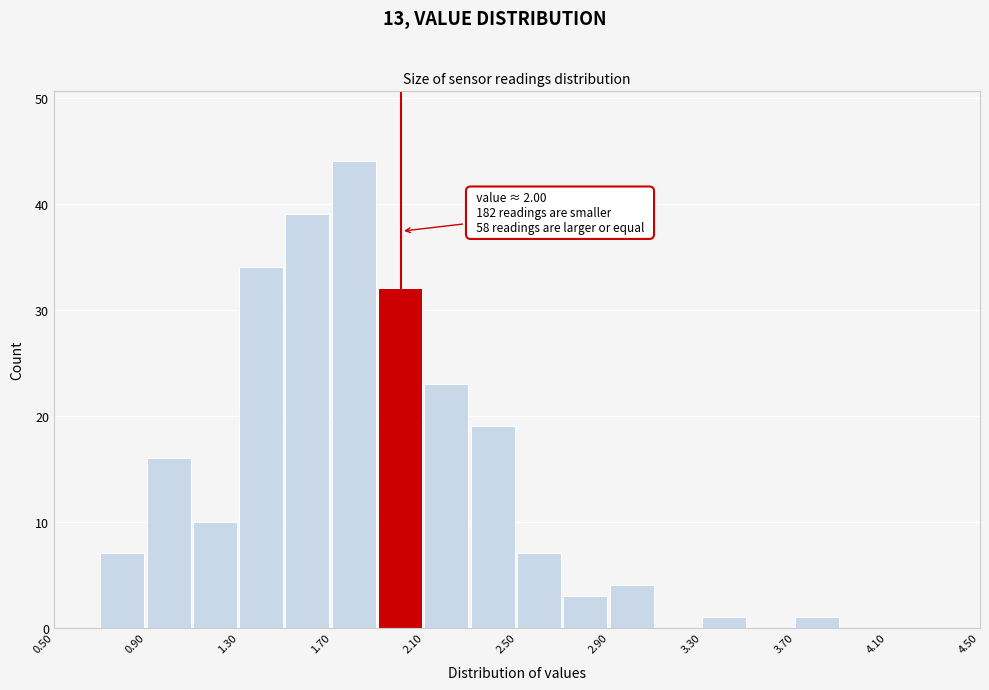

Over which range of the x-axis is the bar tallest?

1.7 to 1.9